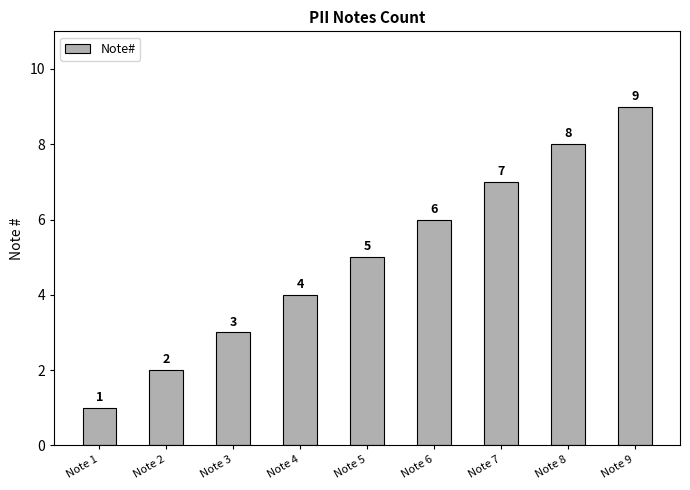

Is it true that the value at Note 5 is 5?

True